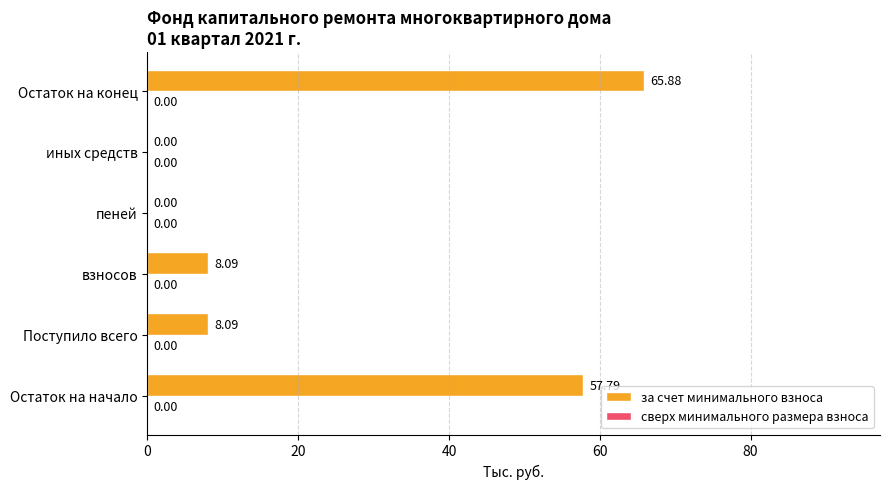

Between Поступило всего and Остаток на начало, which is larger?

Остаток на начало